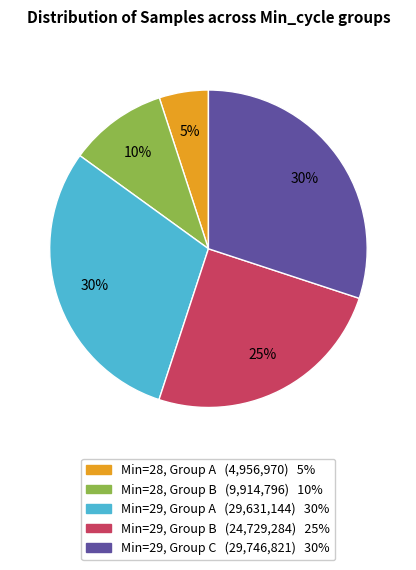

To the nearest percent, what is the difference between the largest and smallest slice percentages?

25%